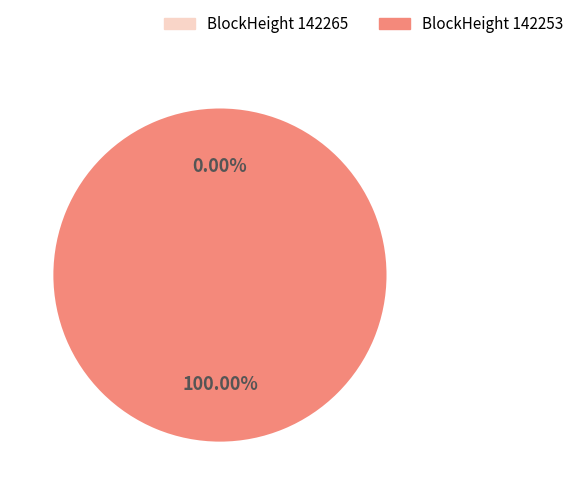

Is it true that 142265 is 1% of the pie?

False